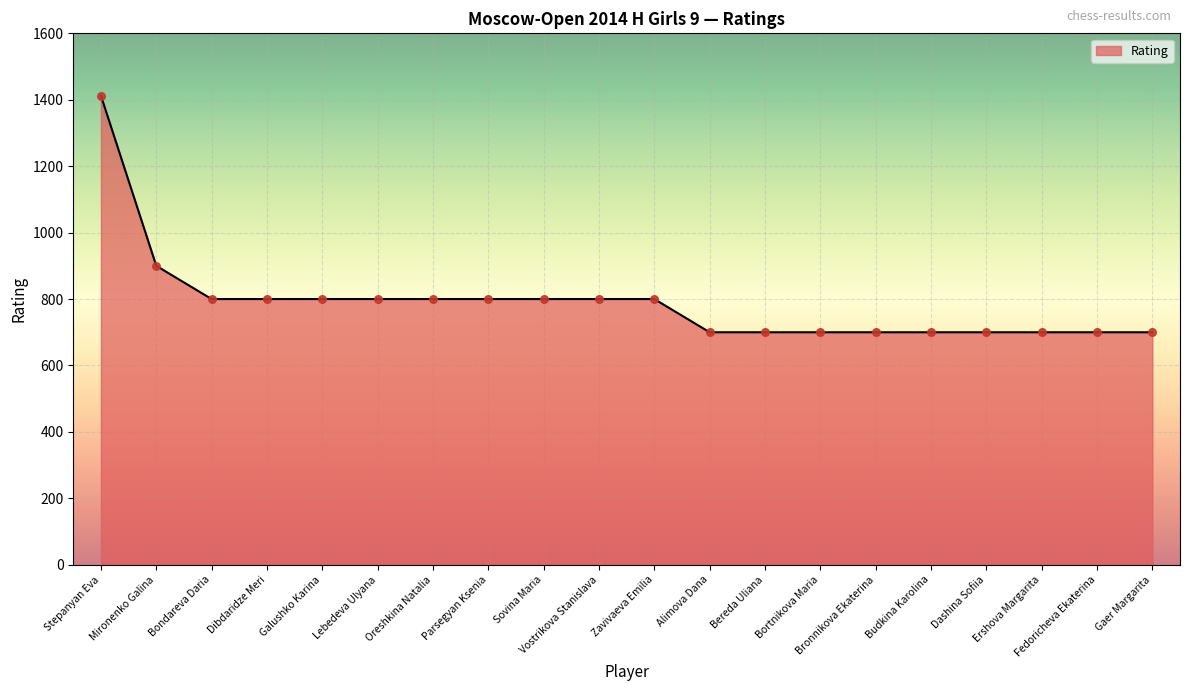

What is the change in value from Bondareva Daria to Bereda Uliana?

-100